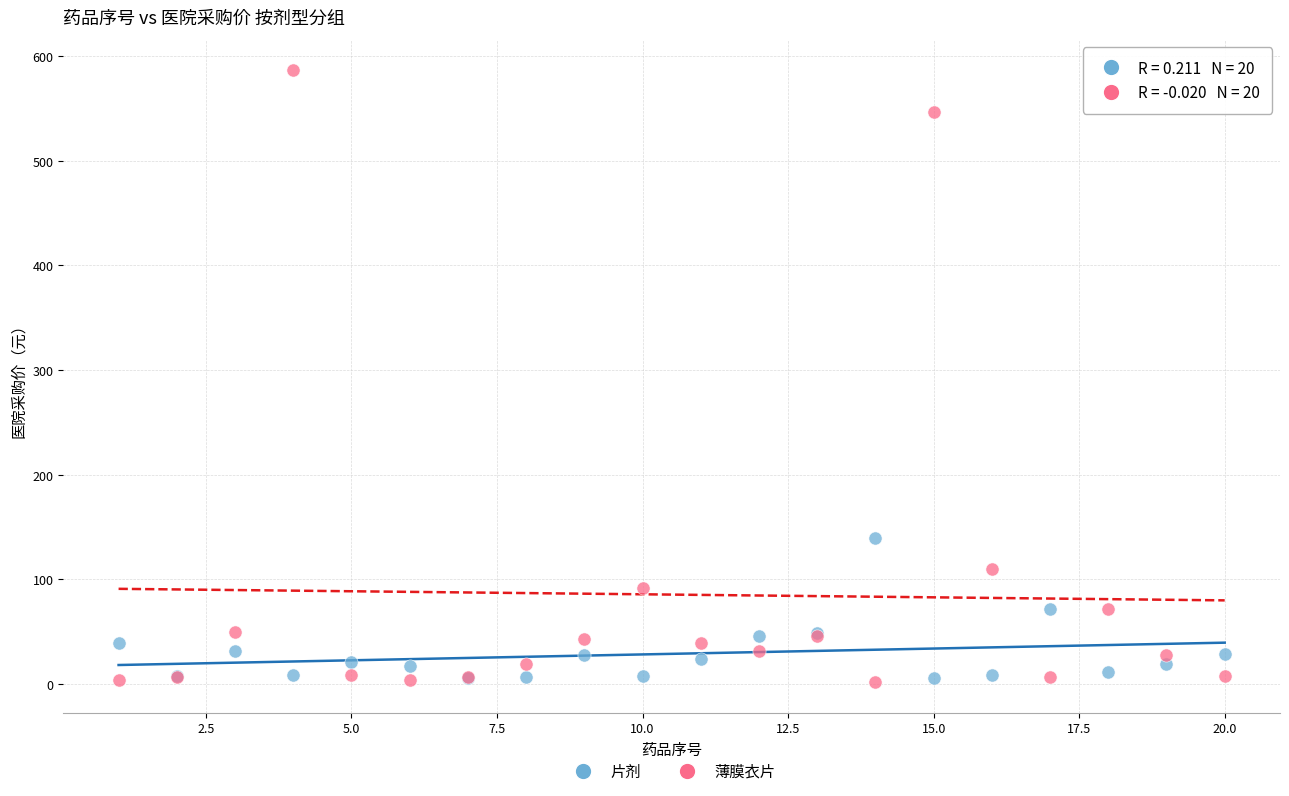

What is the X range (max minus min) for the scatter plot?

19.0